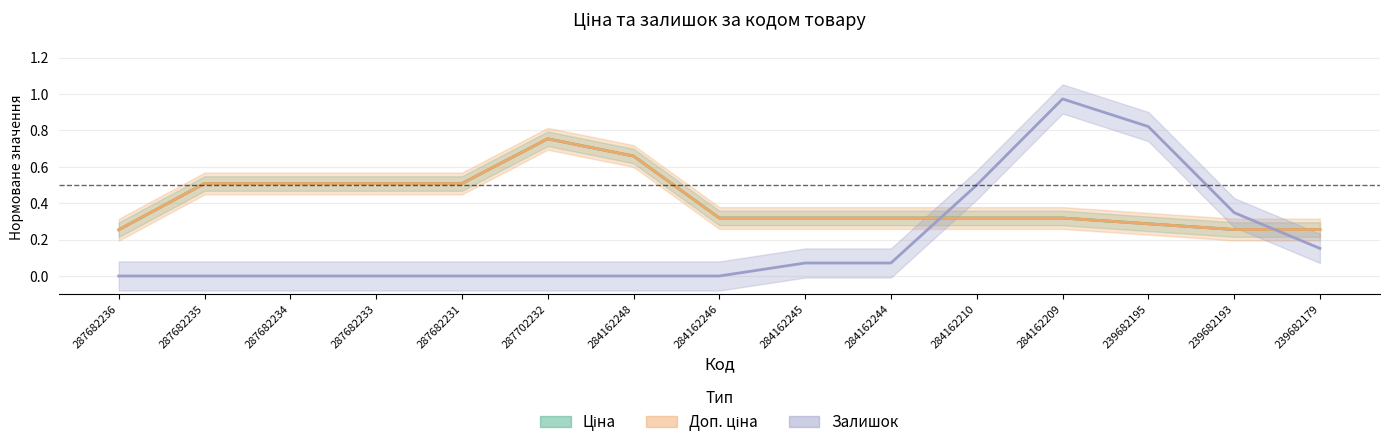

What is the maximum value shown in the chart?

1.0